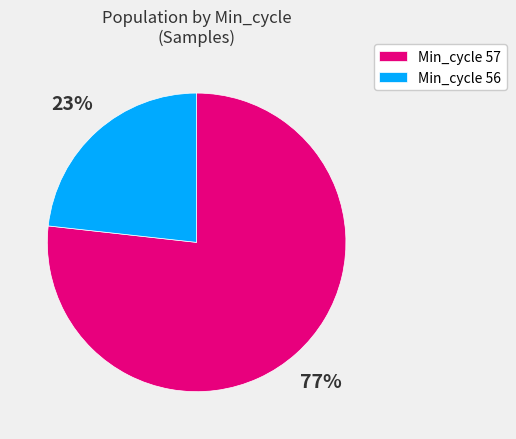

Which category accounts for the majority?

Min_cycle 57